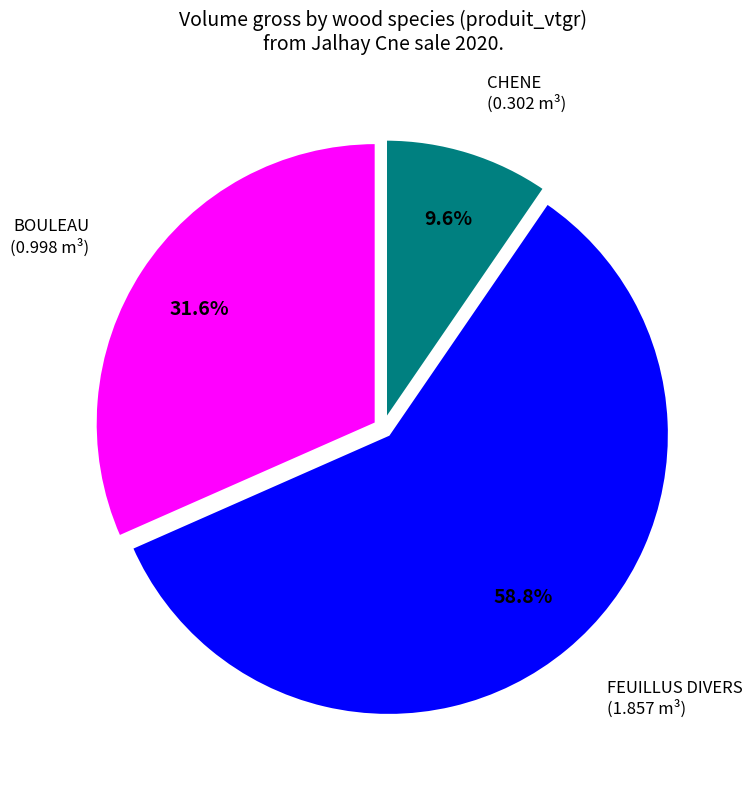

To the nearest percent, what portion does FEUILLUS DIVERS represent?

59%